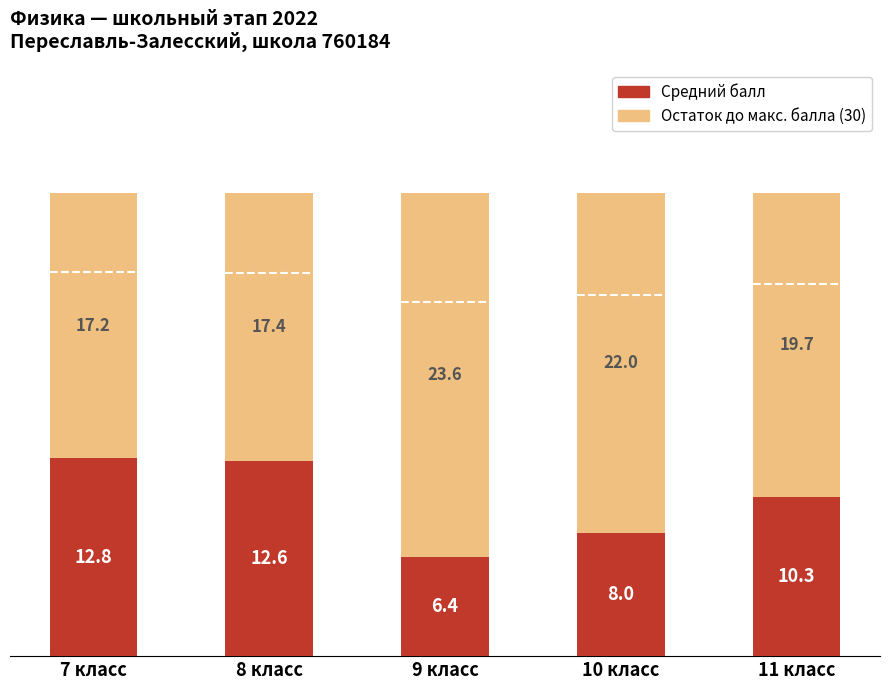

What is the total value across all series at 9 класс?

30.0